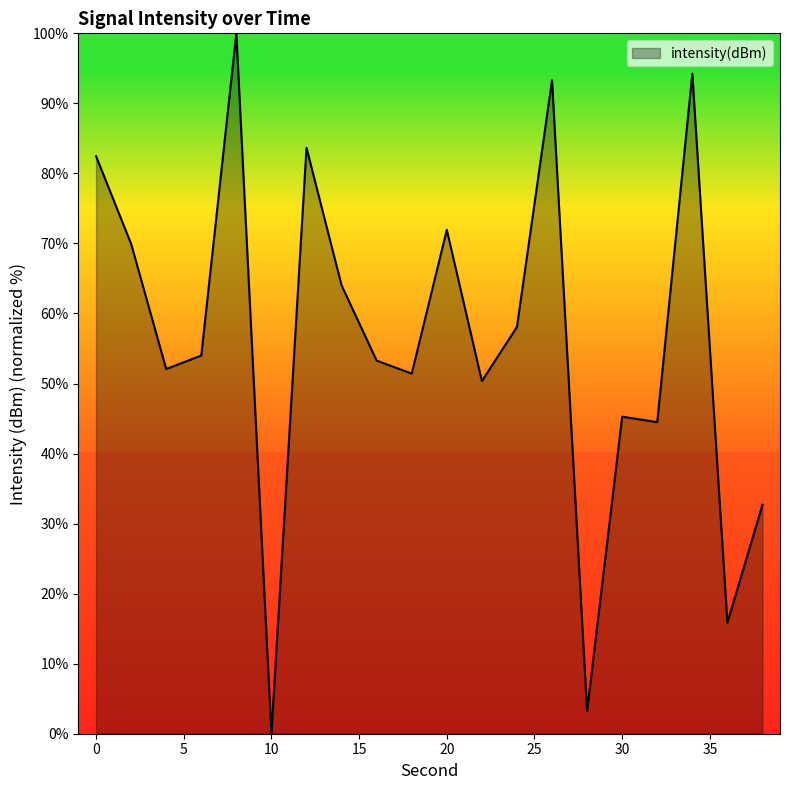

What is the greatest value displayed?

100.0